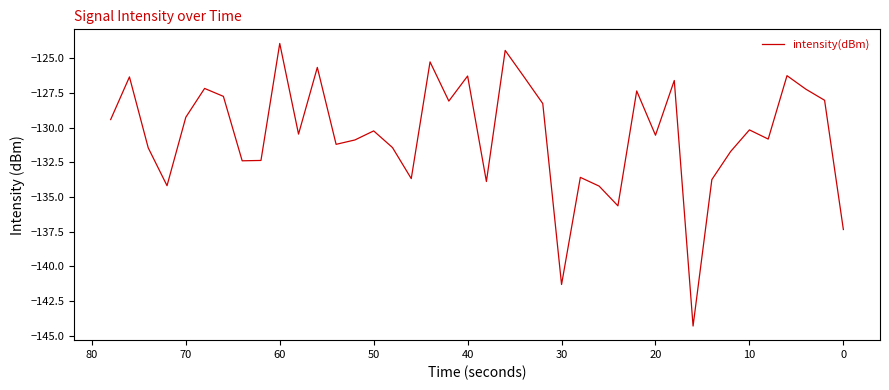

How many distinct data groups are displayed?

1